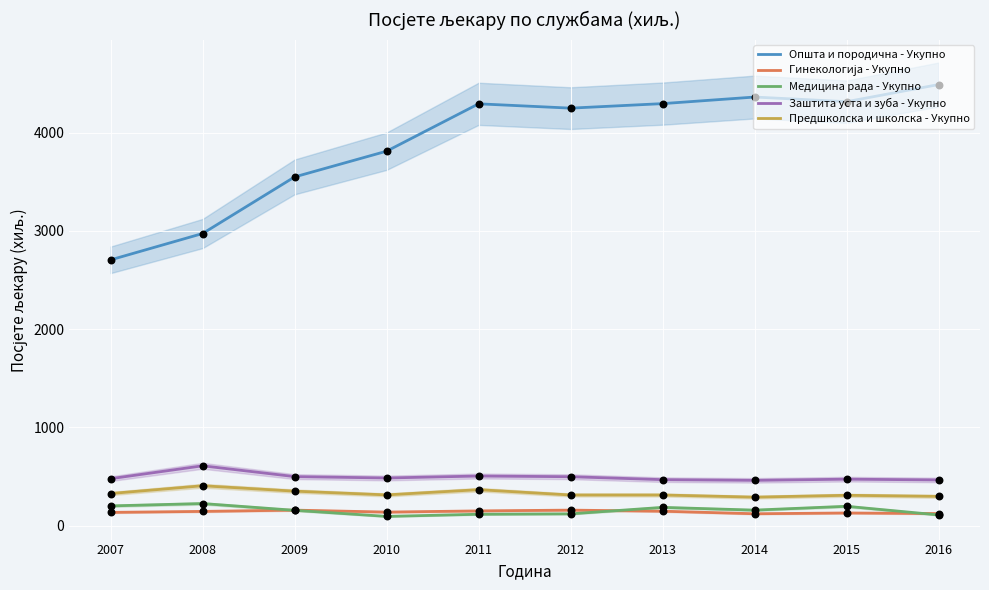

Which series has the largest total across all categories?

Општа и породична - Укупно